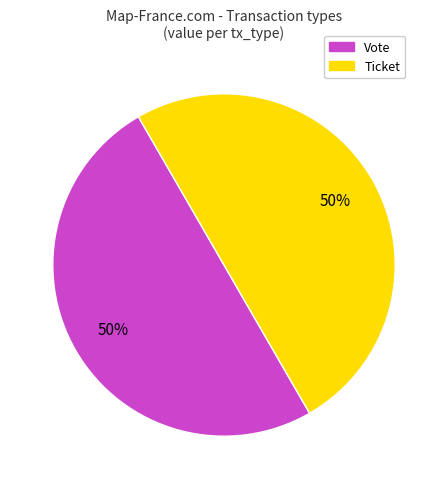

Rank the categories by value from highest to lowest.

Vote (direction=-1), Ticket (direction=1)